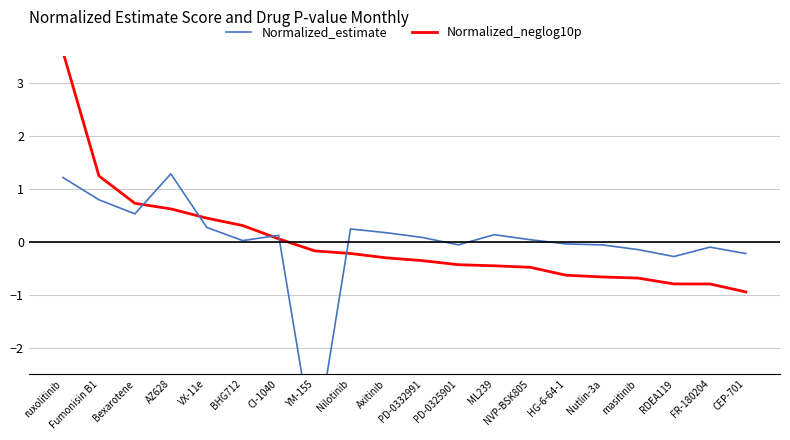

Where do Normalized_neglog10p and Normalized_estimate first cross each other?

Bexarotene and AZ628